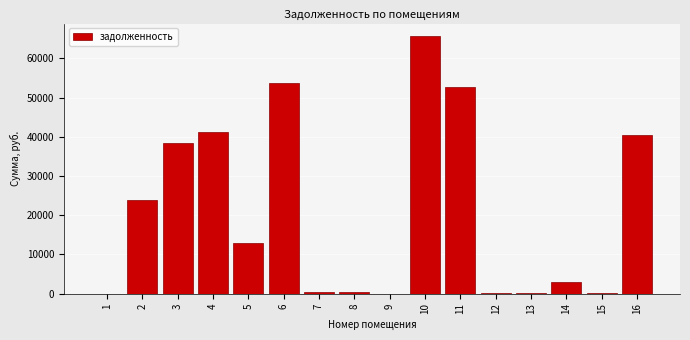

The value at 11 is 15874.9. True or false?

False